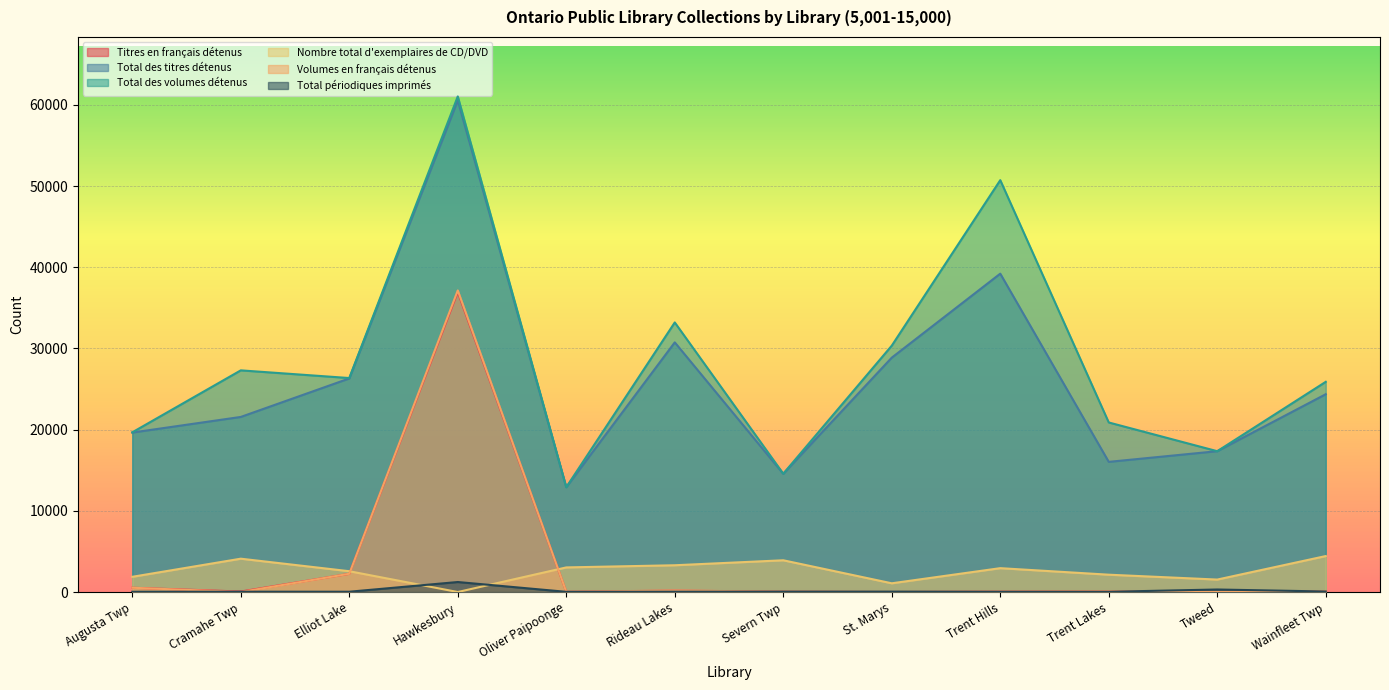

What position from the left is Wainfleet Twp?

12